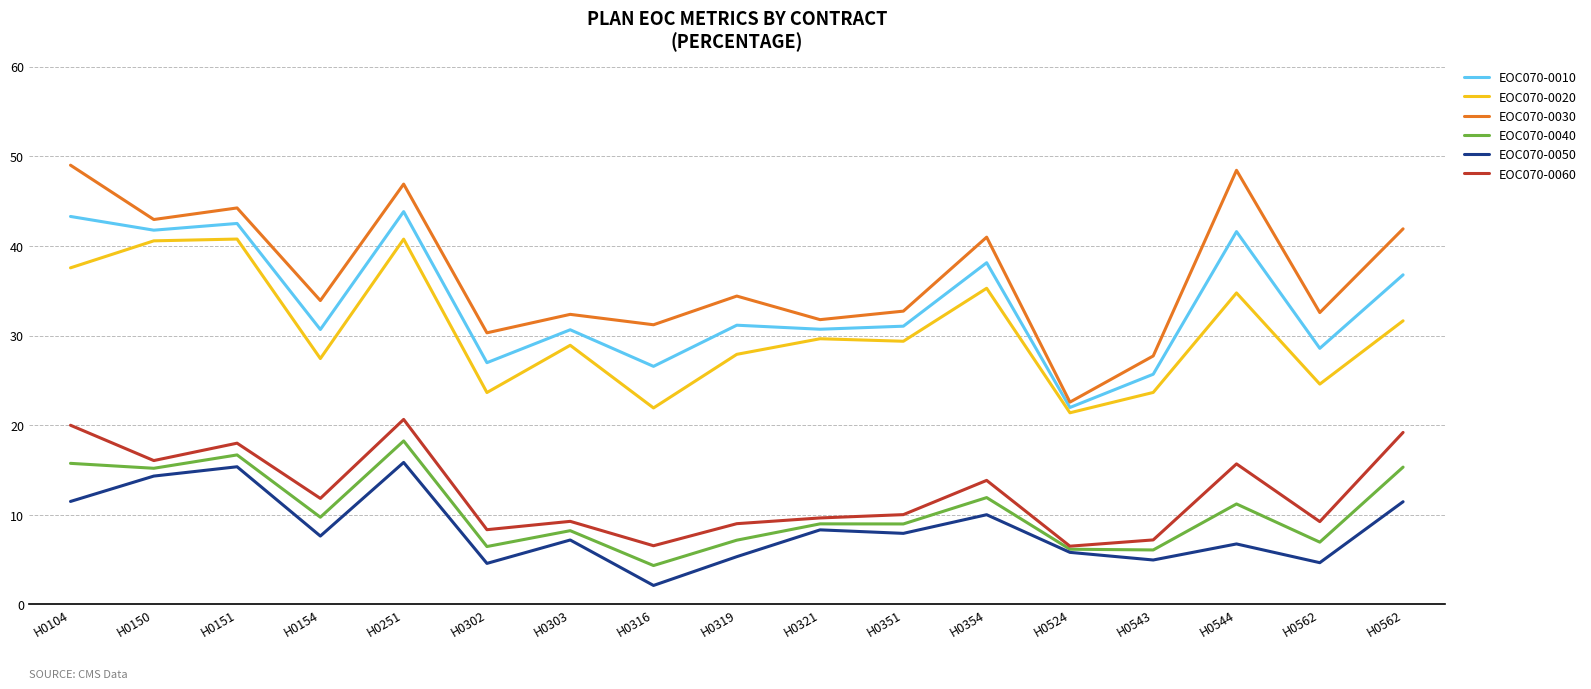

How many values in the EOC070-0030 series exceed 33?

9